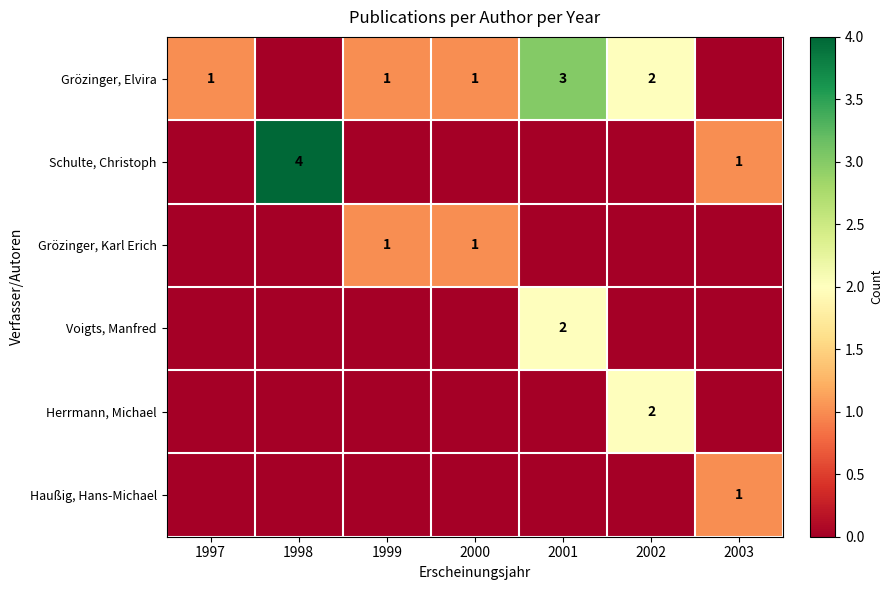

The value of Herrmann, Michael at 2002 is 0. True or false?

False